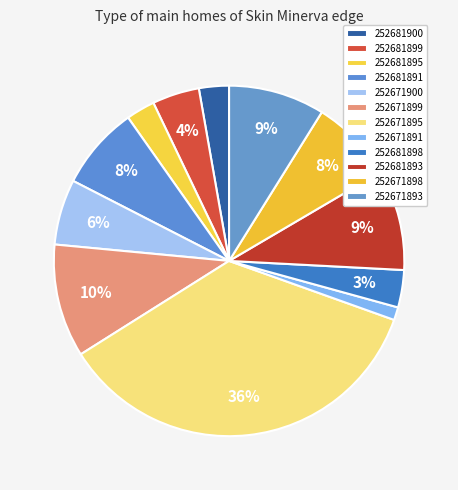

Is there any slice that represents more than half of the pie?

No